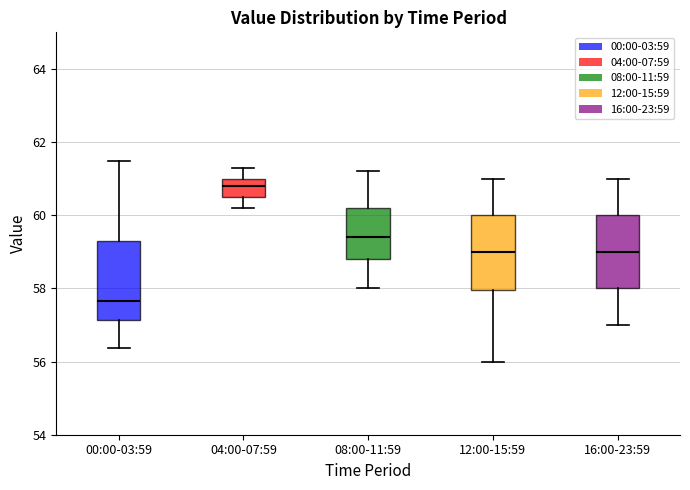

Where does the upper whisker of the box for 12:00-15:59 end on the y-axis? The values are not printed on the chart, so give them approximately, as read against the axis.

61.0